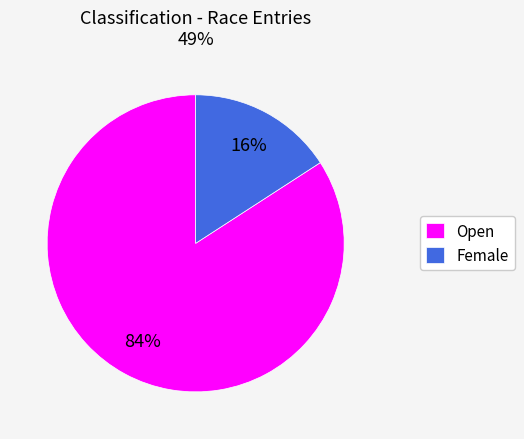

To the nearest percent, what is the difference between the Female and Open slice percentages?

68%